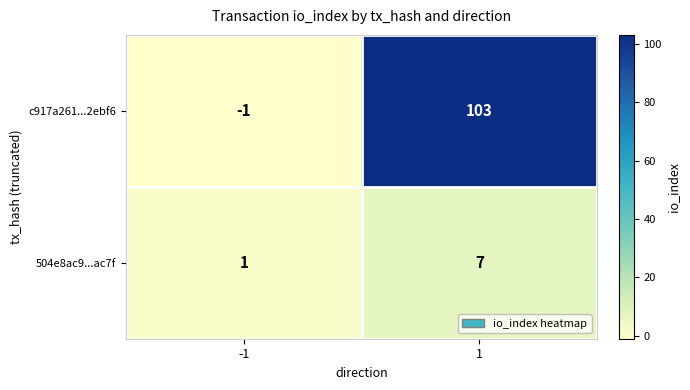

What is the difference between the maximum and minimum values in the 504e8ac9...ac7f series?

6